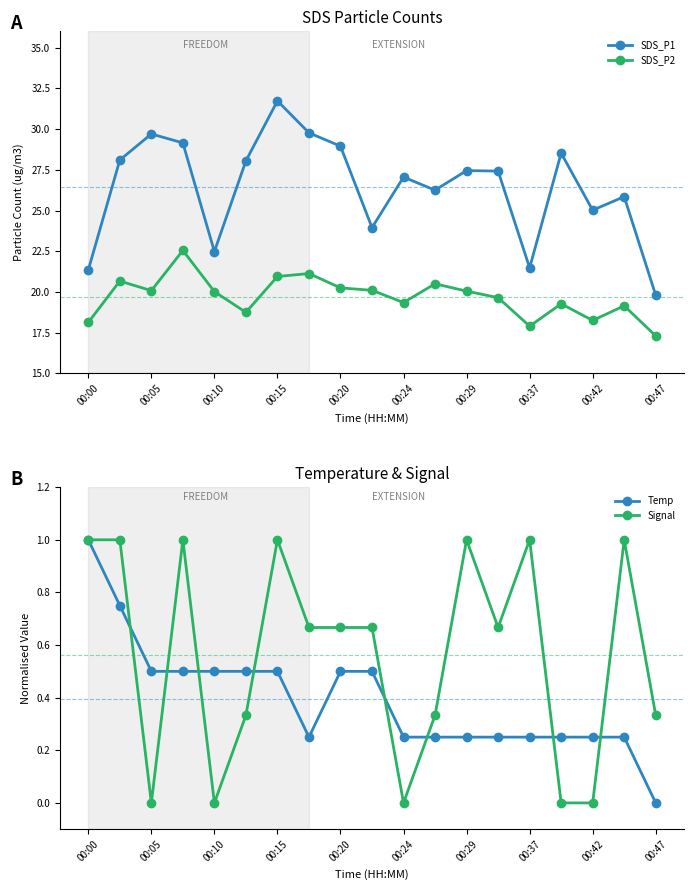

Which category has the lowest value in the SDS_P1 series?

00:47